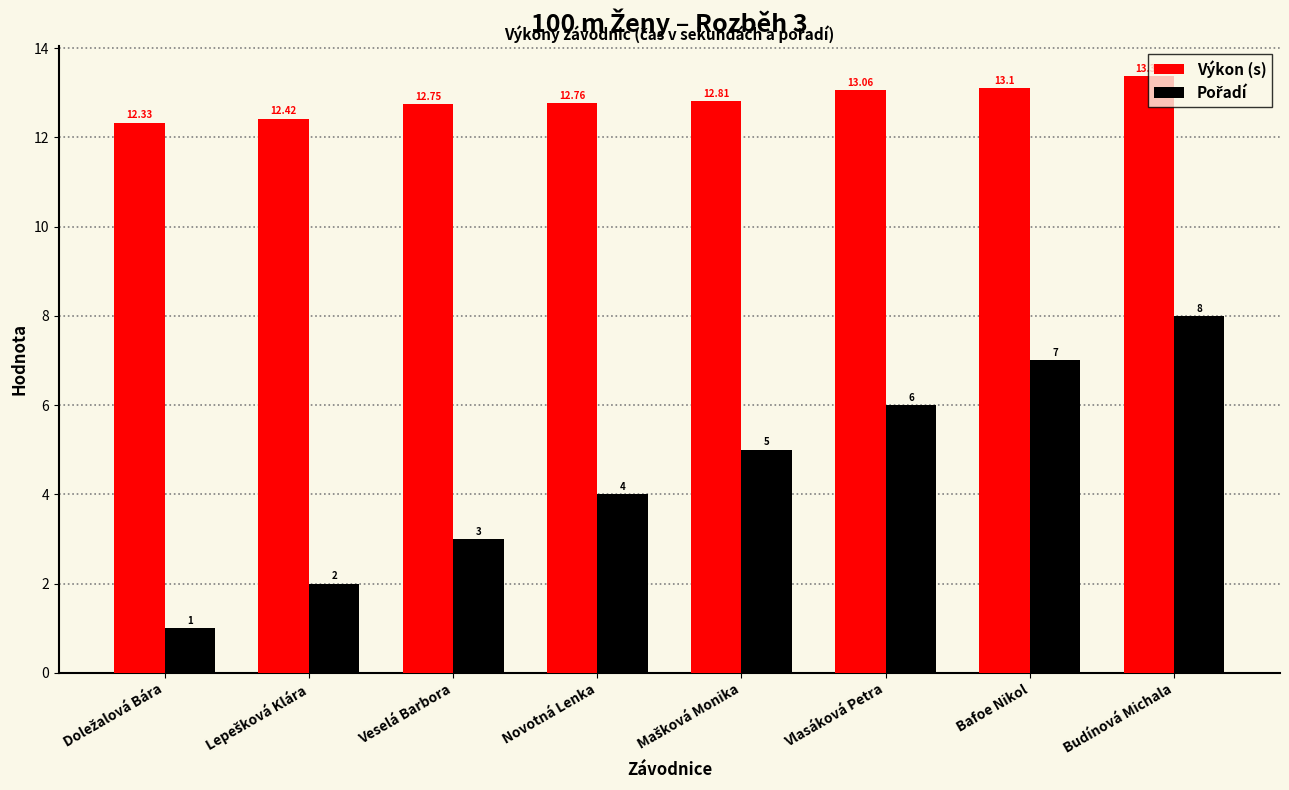

What is the minimum value for Výkon (s)?

12.3